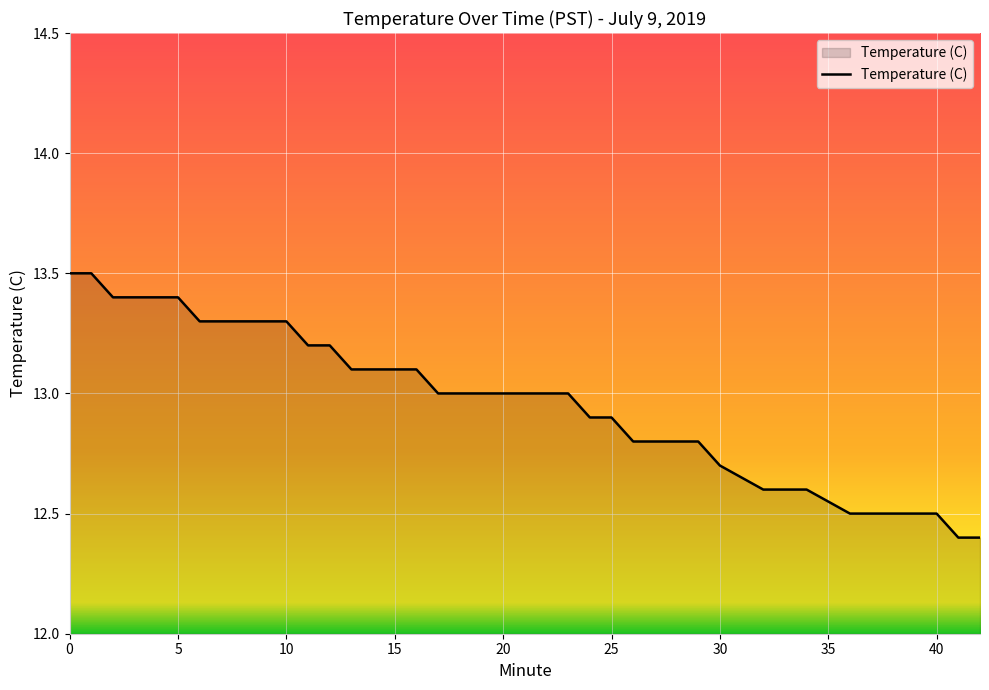

What is the minimum value shown in the chart?

12.4